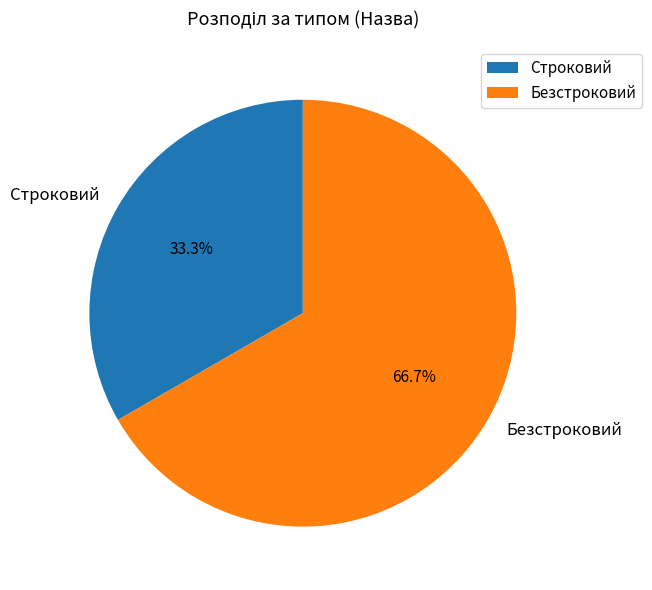

Rank the categories by value from highest to lowest.

Безстроковий, Строковий